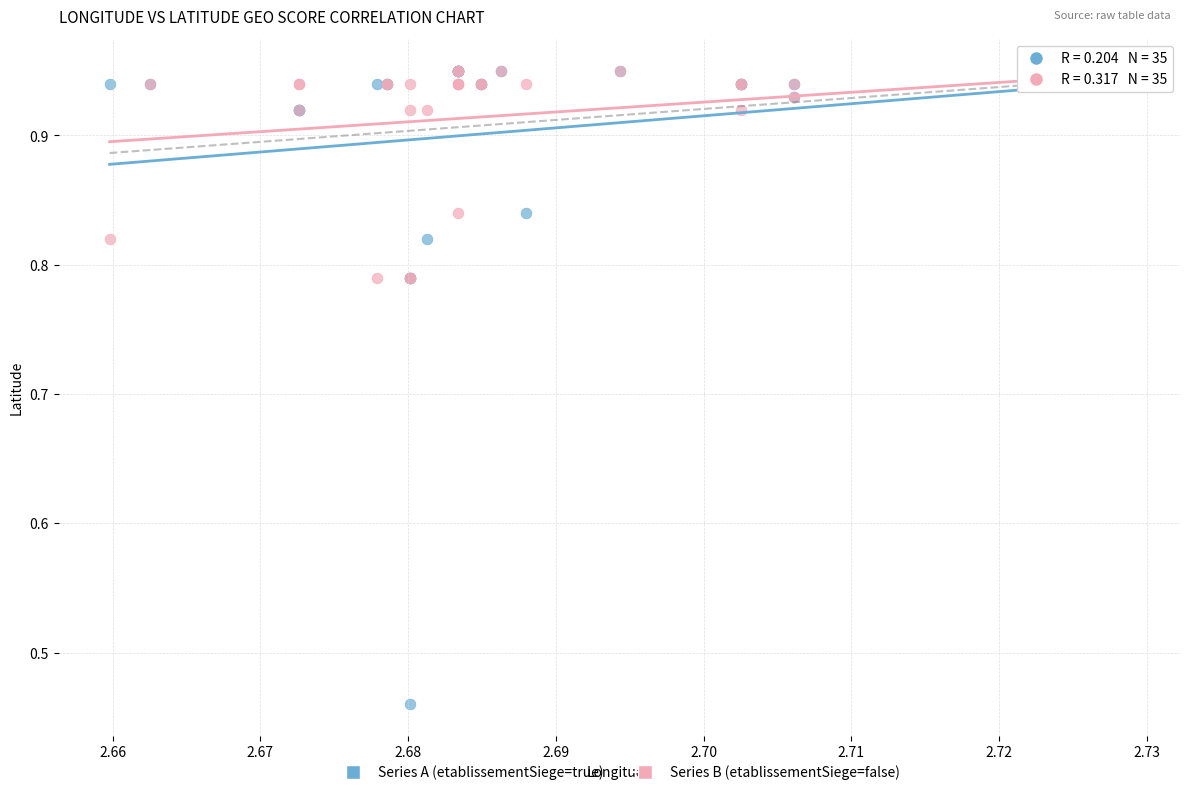

What are all the series names shown in the legend?

Series A (etablissementSiege=true), Series B (etablissementSiege=false)